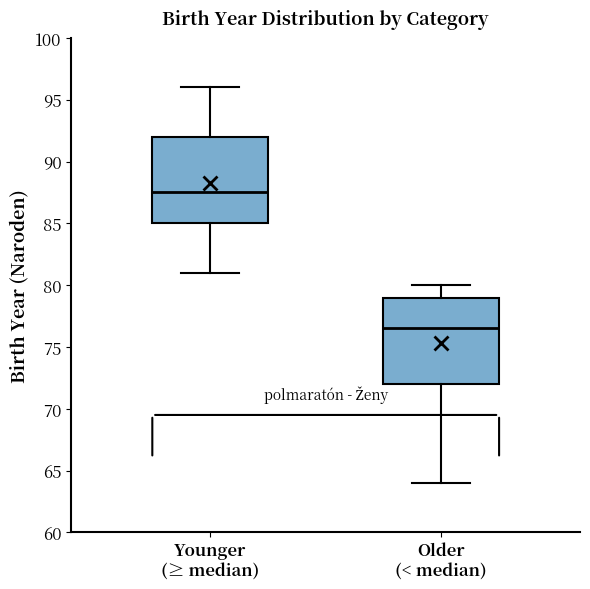

Reading left to right, transcribe this box plot: for each box, give where its median line is, the range the box spans, and where its two whiskers end, as read against the y-axis. The values are not printed on the chart, so give them approximately, as read against the axis.

Younger (≥ median): median 87.5, box 85.0 to 92.0, whiskers 81.0 to 96.0
Older (< median): median 76.5, box 72.0 to 79.0, whiskers 64.0 to 80.0